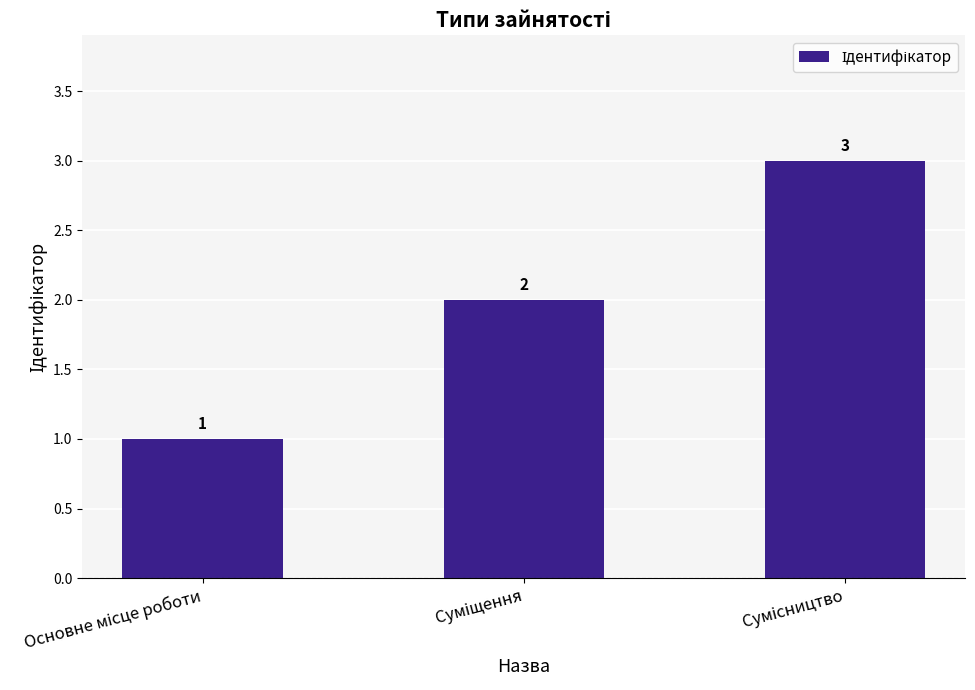

What is the value of the 3rd bar from the left?

3